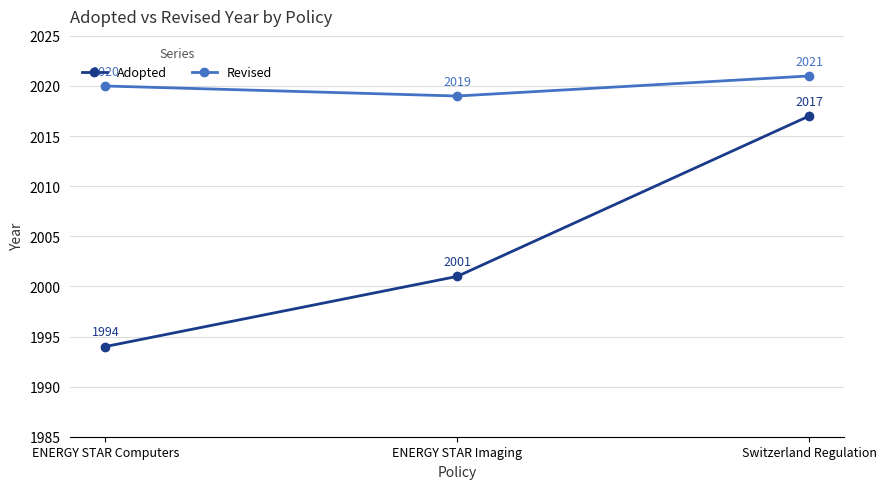

What are all the series names shown in the legend?

Adopted, Revised